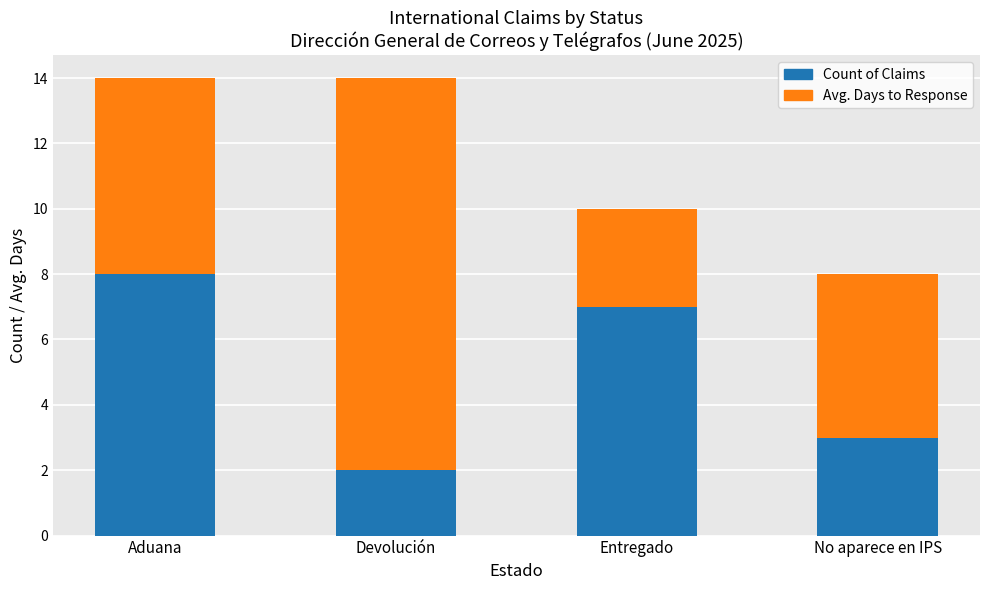

Read the Count of Claims value at Entregado.

7